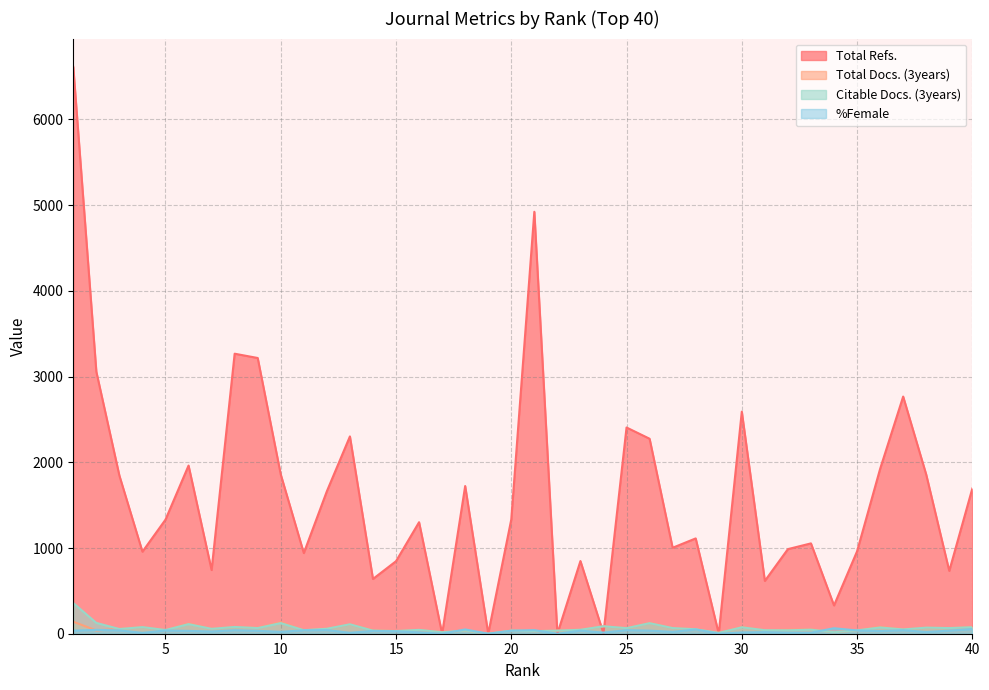

At which label is Citable Docs. (3years) closest to 179?

2